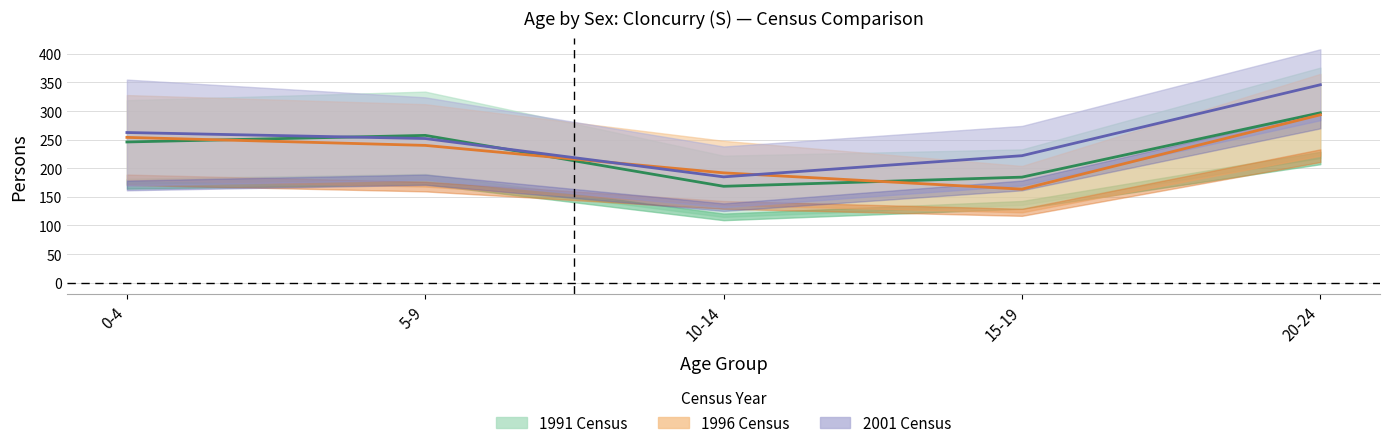

How many intersections are there between 2001 Females and 1996 Females?

2